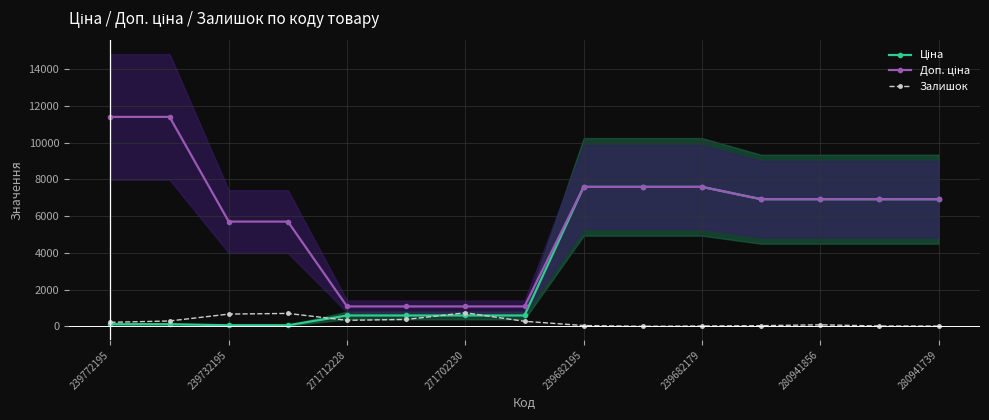

Reading left to right, what are all the values shown in this chart?

Ціна: 114.1	114.1	57.0	57.0	589.9	589.9	589.9	589.9	7596.5	7596.5	7596.5	6925.7	6925.7	6925.7	6925.7
Доп. ціна: 11410.0	11410.0	5705.0	5705.0	1081.7	1081.7	1081.7	1081.7	7596.5	7596.5	7596.5	6925.7	6925.7	6925.7	6925.7
Залишок: 218.0	290.0	665.0	702.0	328.0	374.0	736.0	273.0	41.0	0.0	17.0	34.0	81.0	17.0	12.0